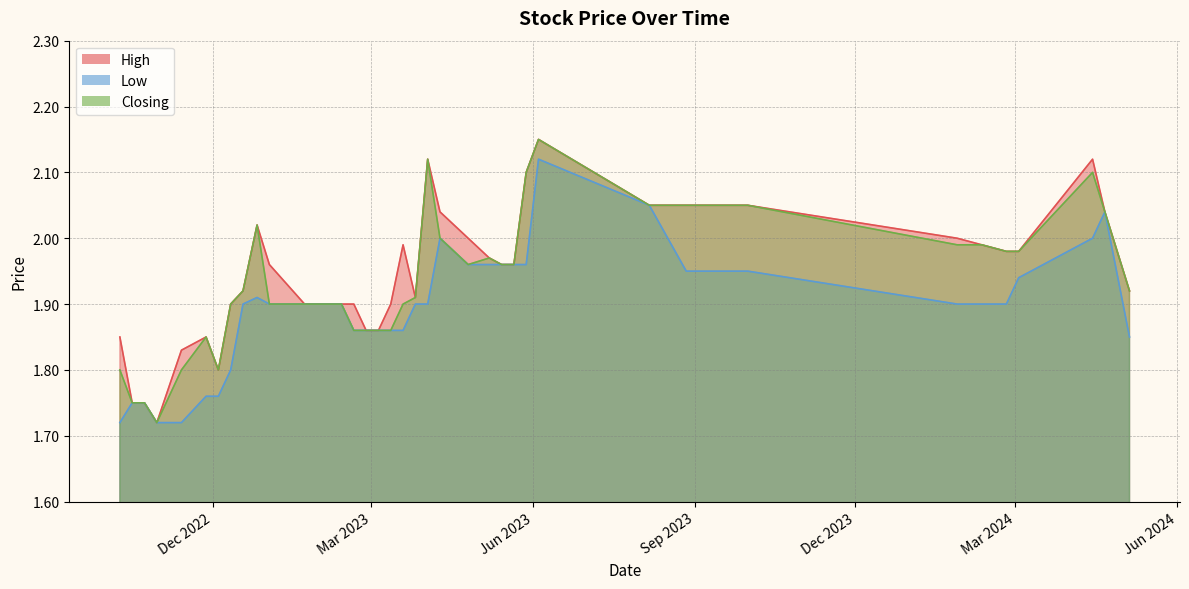

At which label is High closest to 1?

30/10/2022